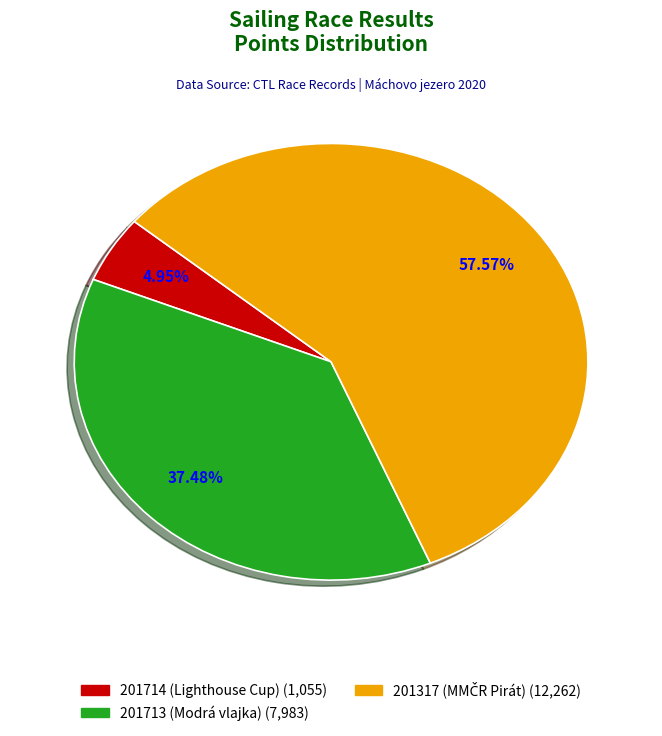

Does any single category account for the majority?

Yes